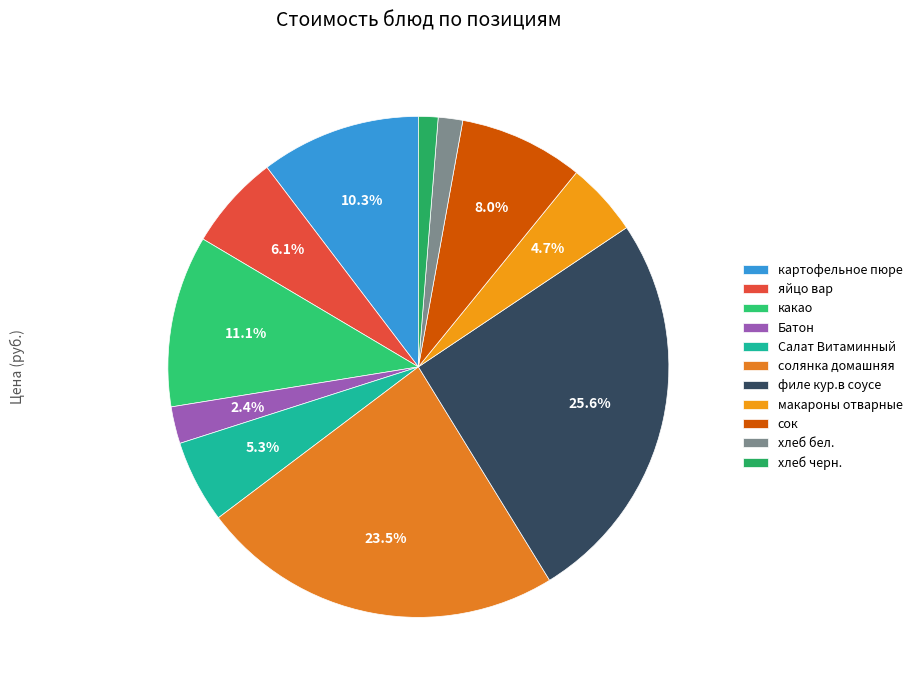

Rank the categories by value from lowest to highest.

хлеб черн., хлеб бел., Батон, макароны отварные, Салат Витаминный, яйцо вар, сок, картофельное пюре, какао, солянка домашняя, филе кур.в соусе